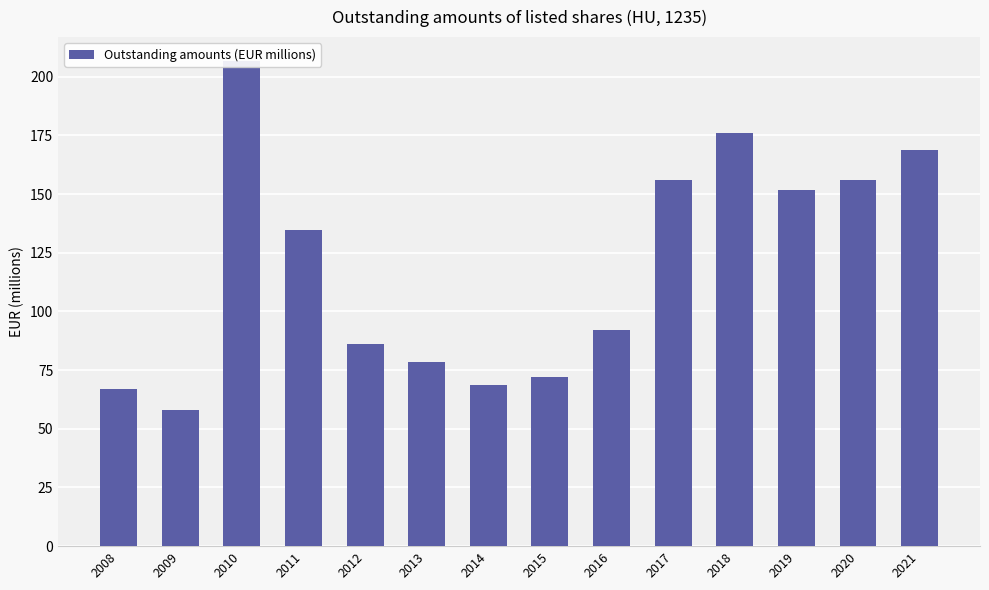

What is the value of the 10th bar from the left?

156.0